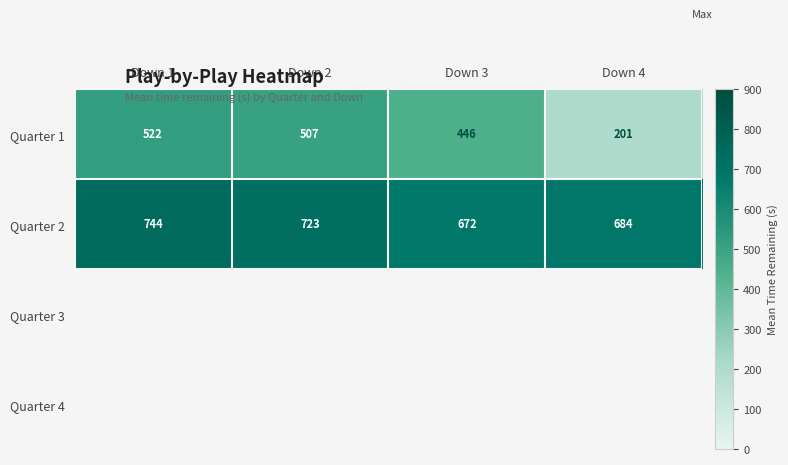

What is the smallest value displayed?

201.0